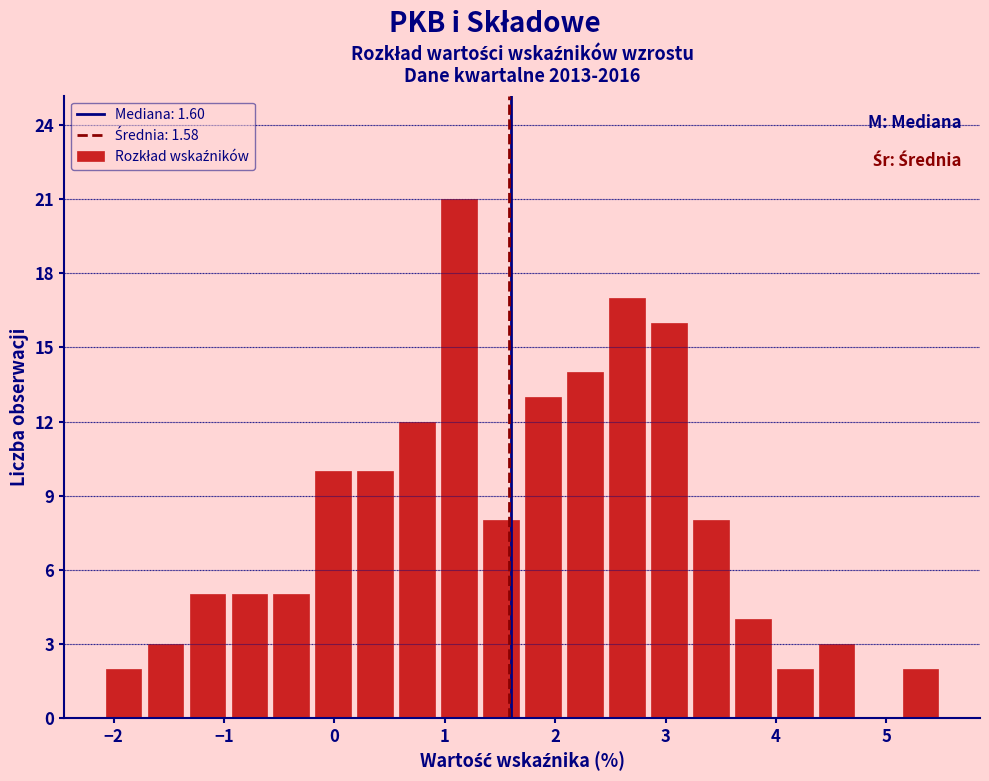

Around what value on the x-axis is the tallest bar? Give the approximate position of its centre, as read against the axis.

1.1